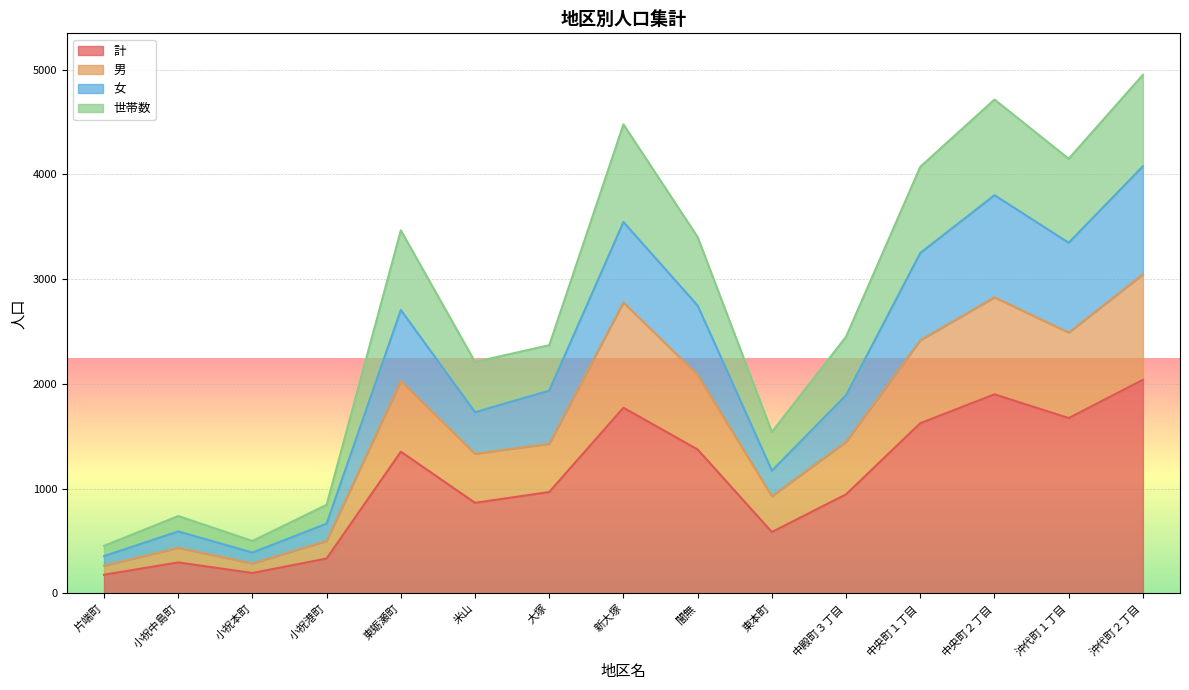

The 世帯数 series shows 1091 at 東蛎瀬町. True or false?

False